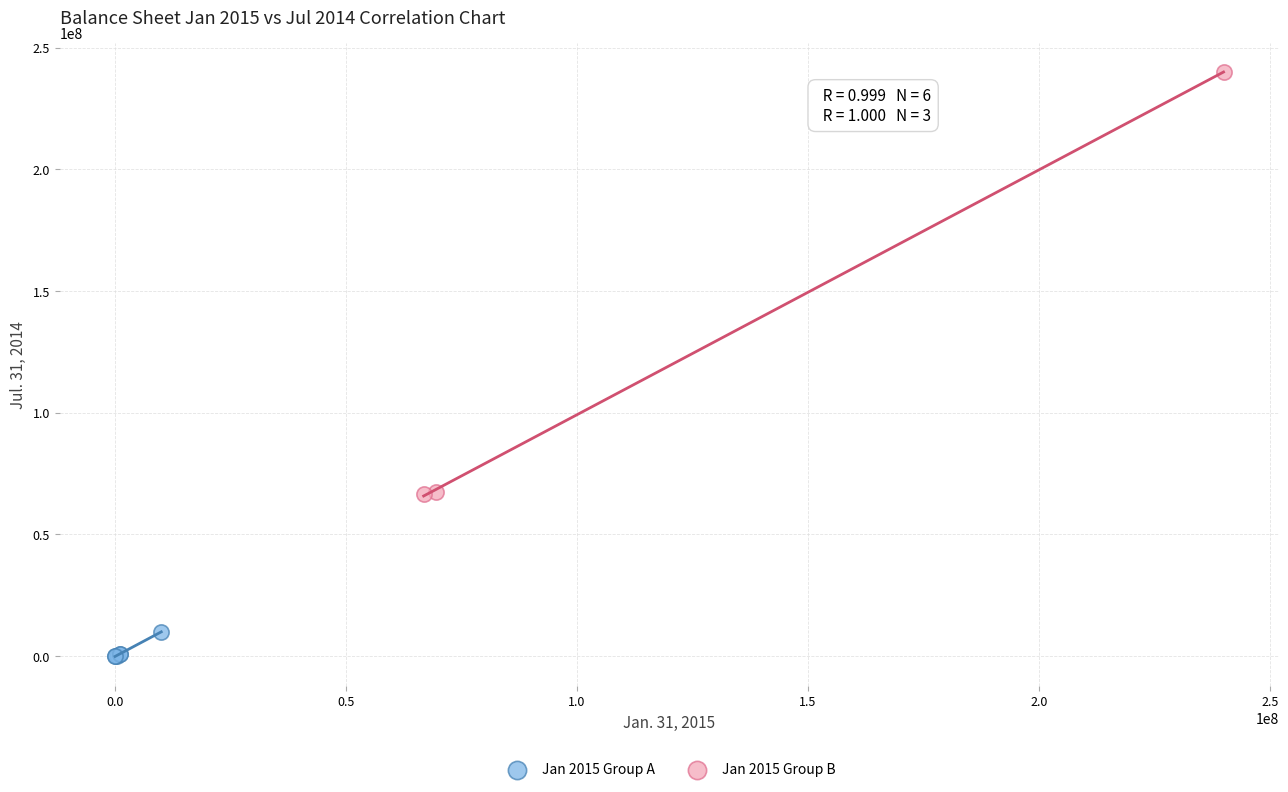

What are all the series names shown in the legend?

Jan 2015 Group A, Jan 2015 Group B